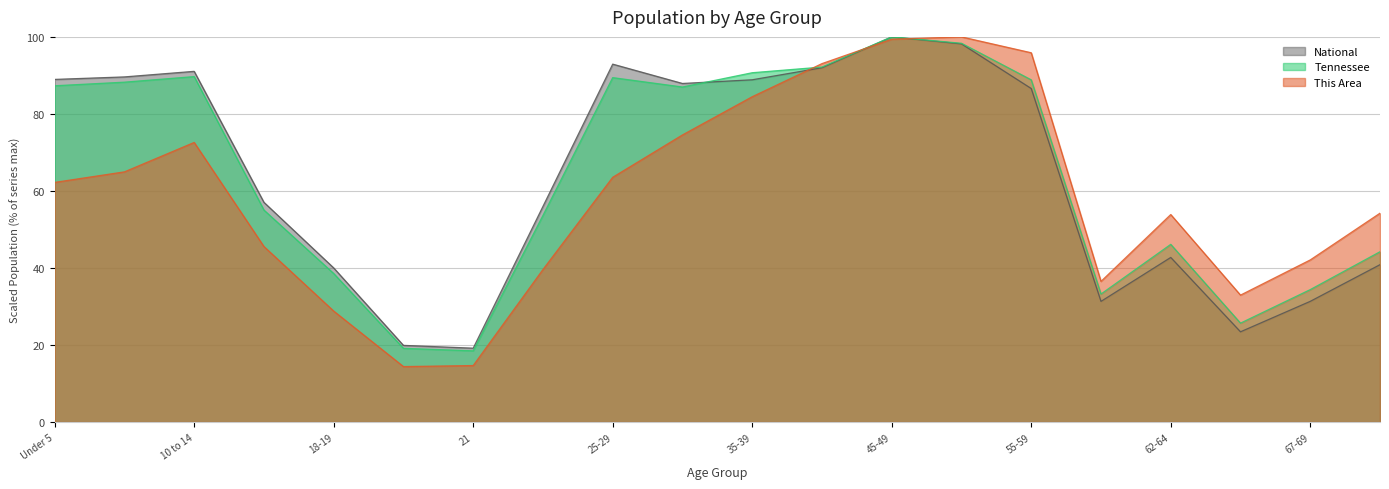

What is the smallest value displayed?

14.4